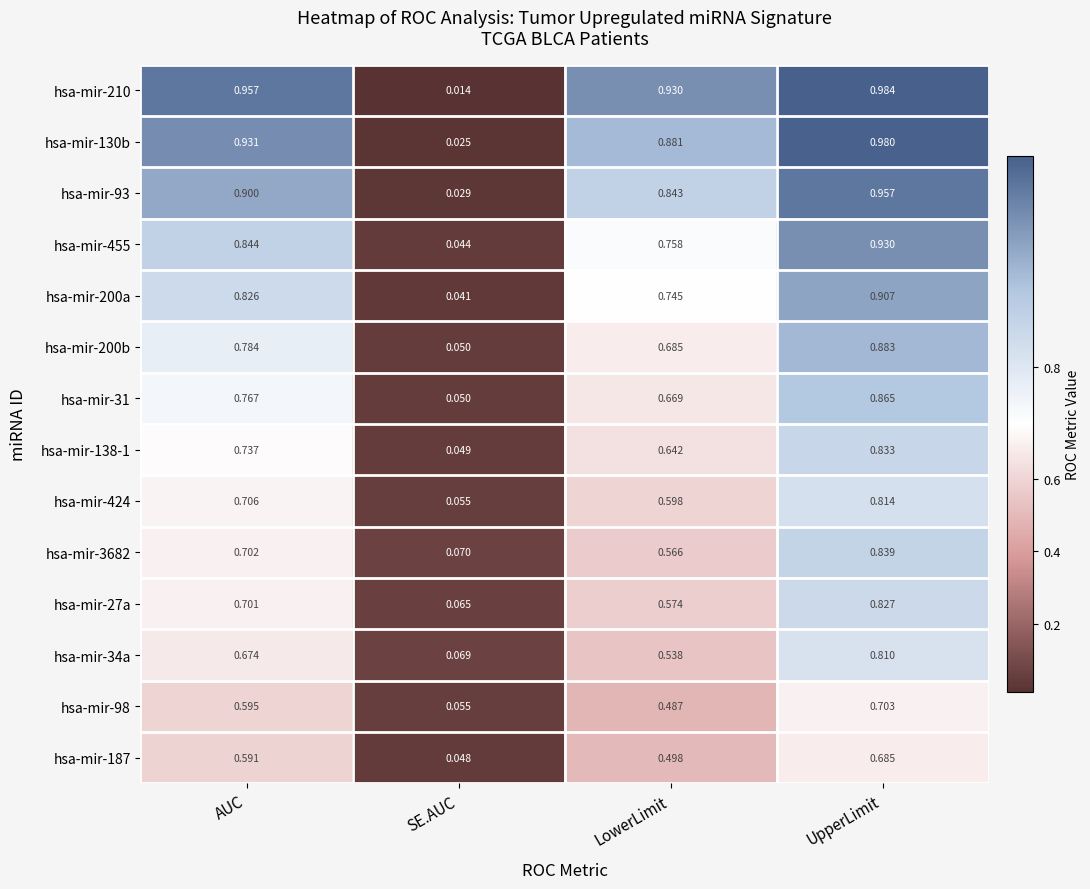

Which category has the highest value across all series?

UpperLimit